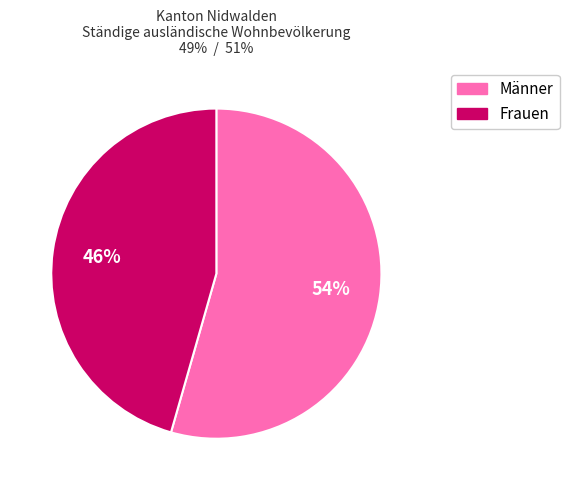

Between Männer and Frauen, which is larger?

Männer